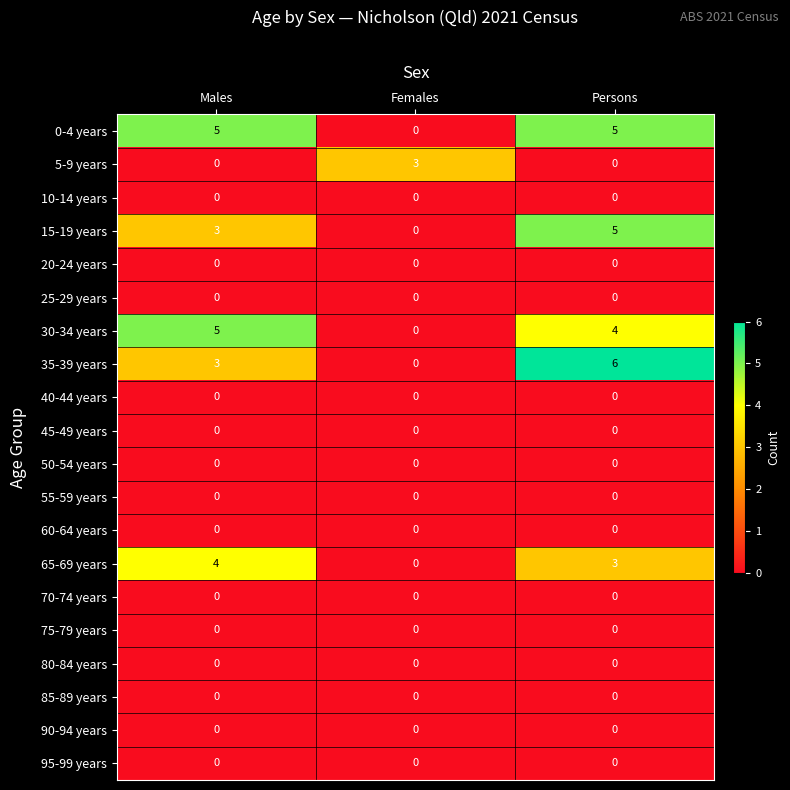

What is the maximum value for 30-34 years?

5